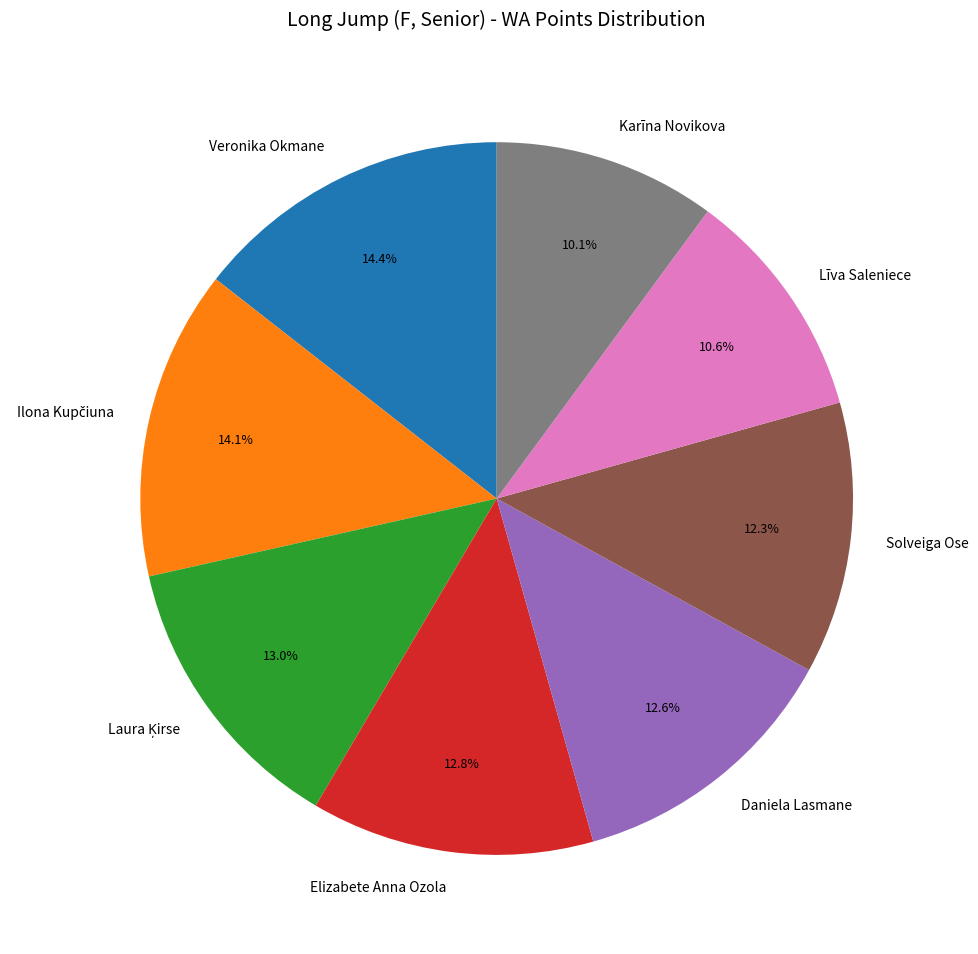

What portion of the pie excludes Daniela Lasmane?

87.4%